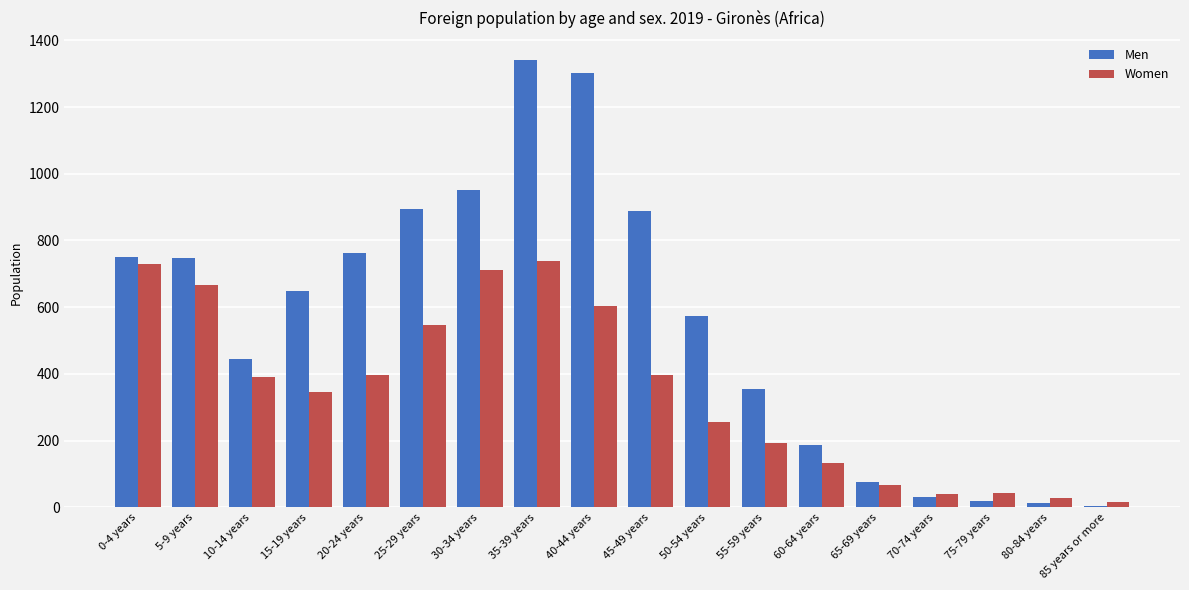

At which label does Women reach its minimum?

85 years or more